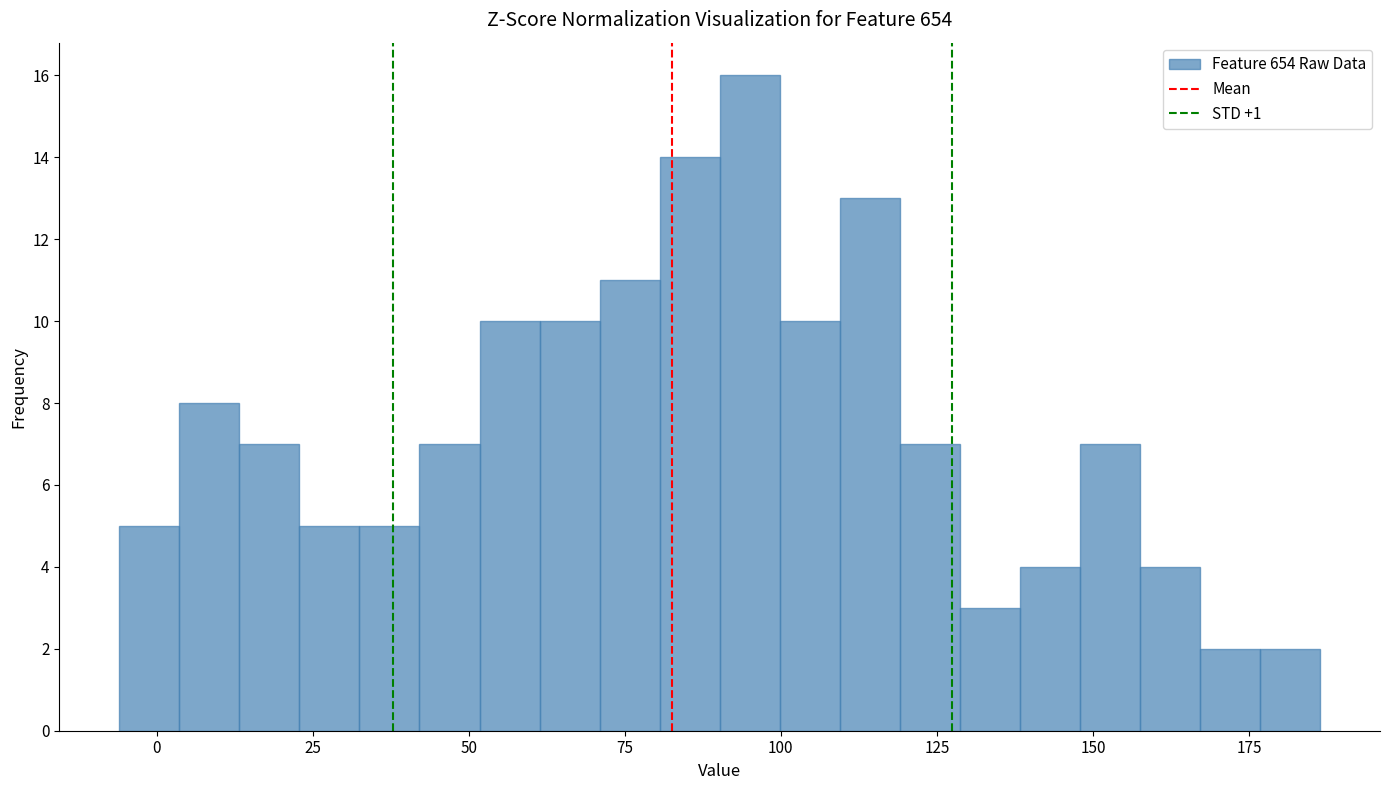

Read against the x-axis, roughly where is the centre of the tallest bar?

95